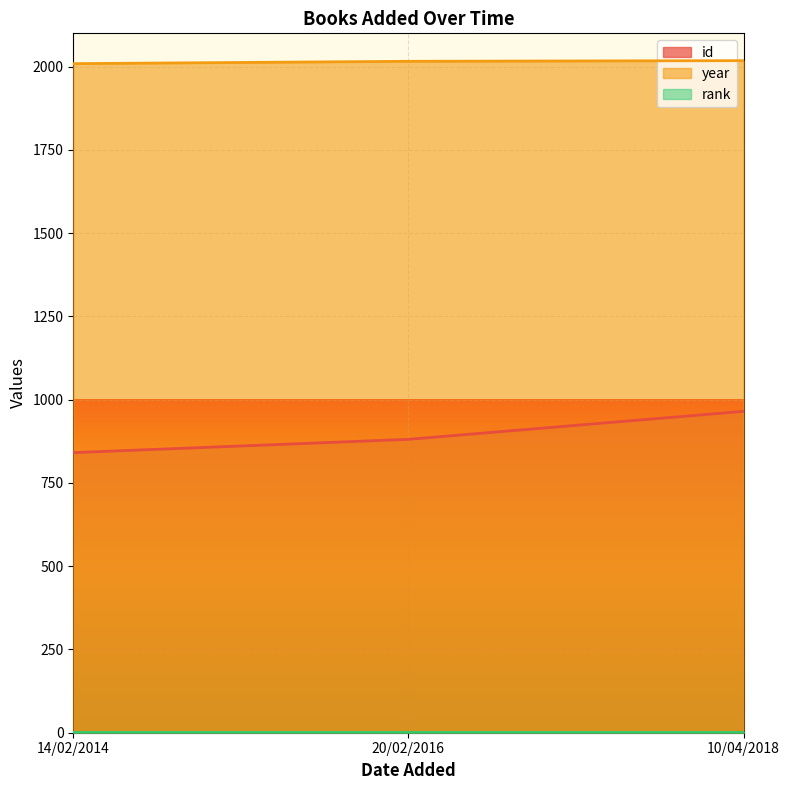

What is the sum of the year values at 20/02/2016 and 10/04/2018?

4034